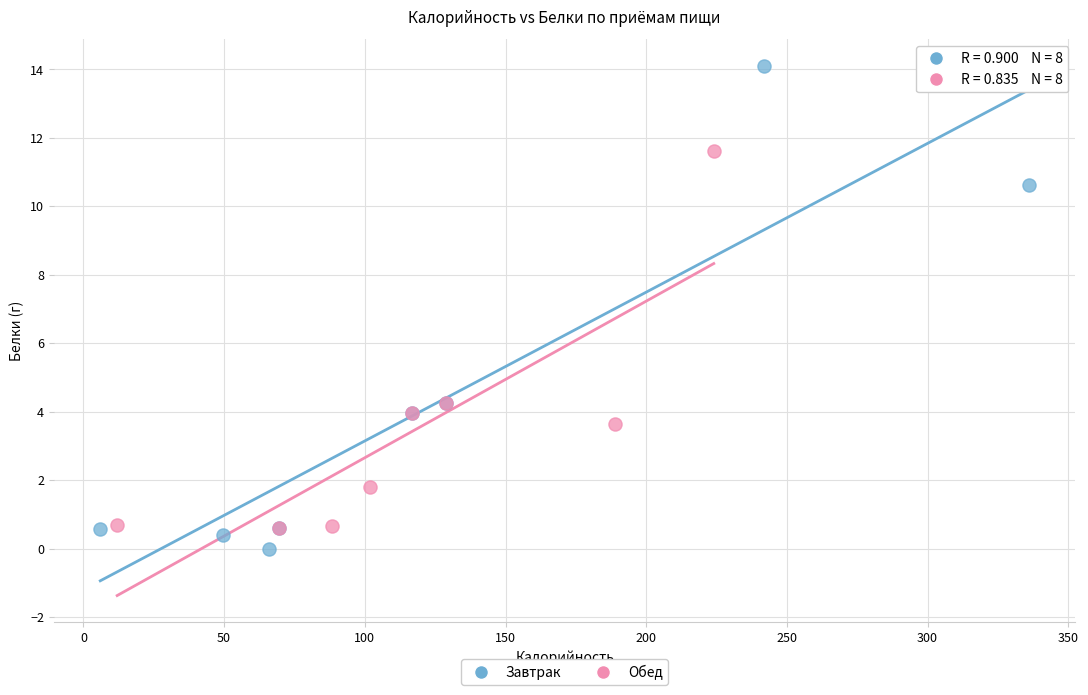

What are all the series names shown in the legend?

Завтрак, Обед